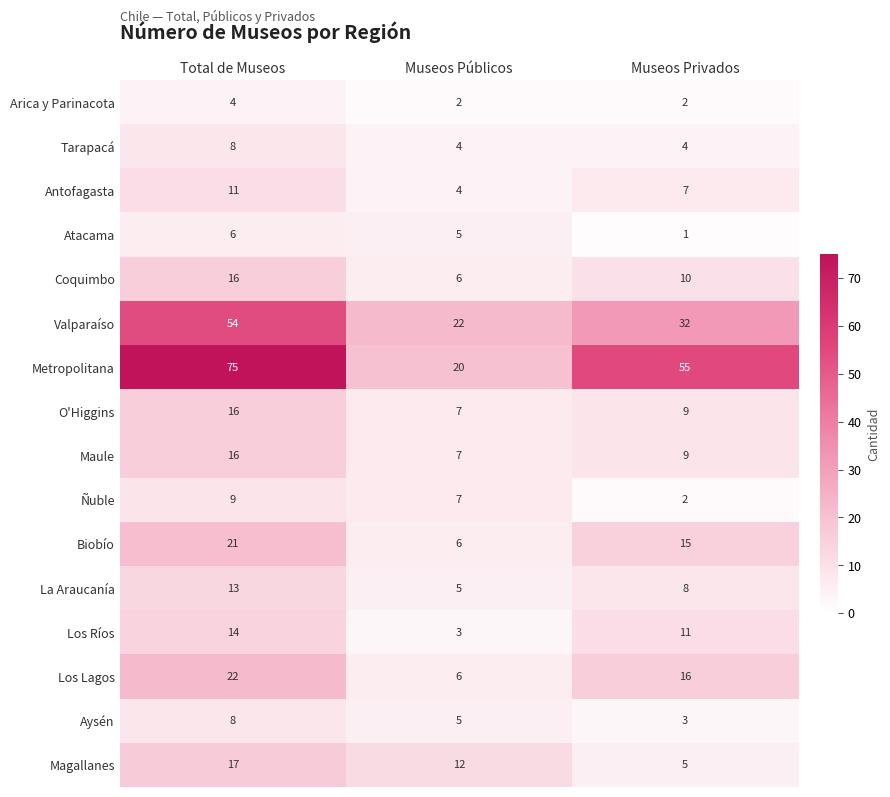

What is the difference between the Los Lagos values at Museos Privados and Museos Públicos?

10